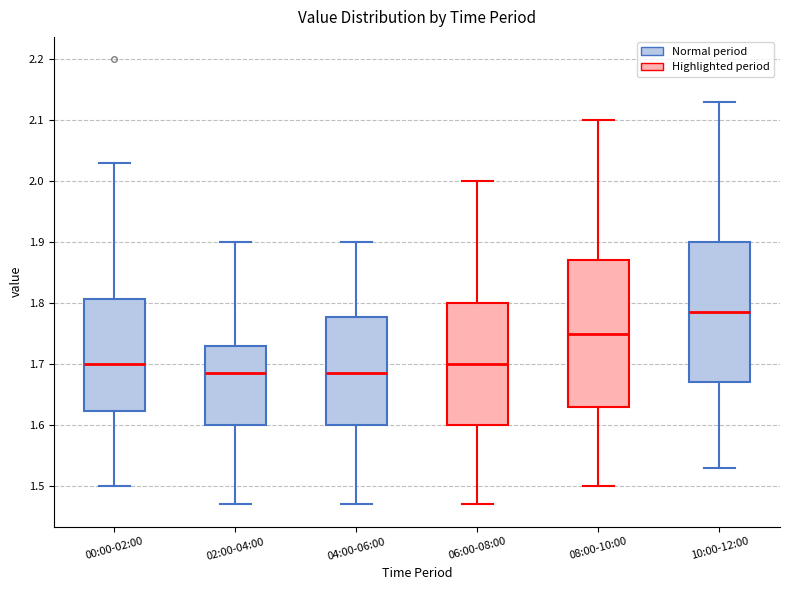

Reading left to right, transcribe this box plot: for each box, give where its median line is, the range the box spans, and where its two whiskers end, as read against the y-axis. The values are not printed on the chart, so give them approximately, as read against the axis.

00:00-02:00: median 1.70, box 1.62 to 1.81, whiskers 1.50 to 2.03
02:00-04:00: median 1.69, box 1.60 to 1.73, whiskers 1.47 to 1.90
04:00-06:00: median 1.69, box 1.60 to 1.78, whiskers 1.47 to 1.90
06:00-08:00: median 1.70, box 1.60 to 1.80, whiskers 1.47 to 2.00
08:00-10:00: median 1.75, box 1.63 to 1.87, whiskers 1.50 to 2.10
10:00-12:00: median 1.79, box 1.67 to 1.90, whiskers 1.53 to 2.13